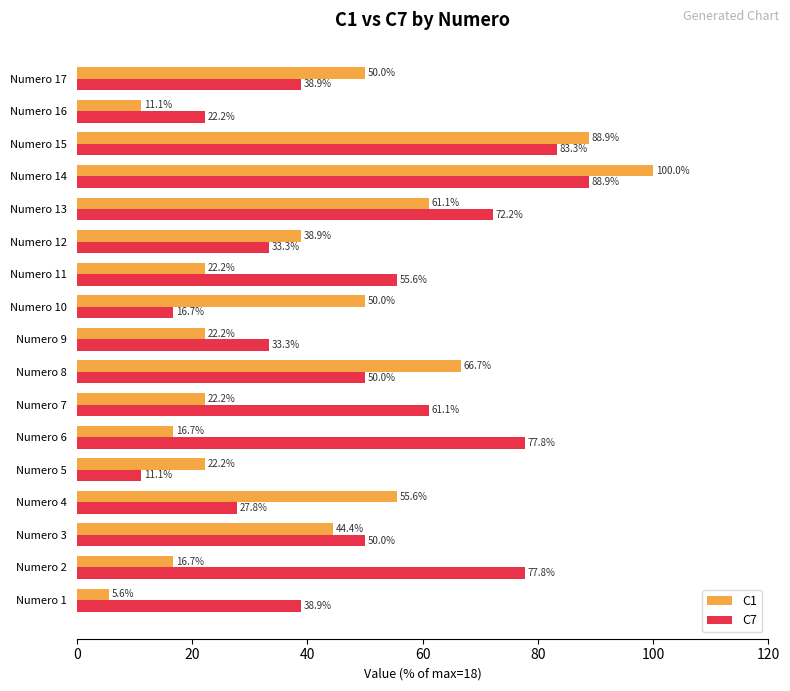

Which series has the largest range (max minus min)?

C1